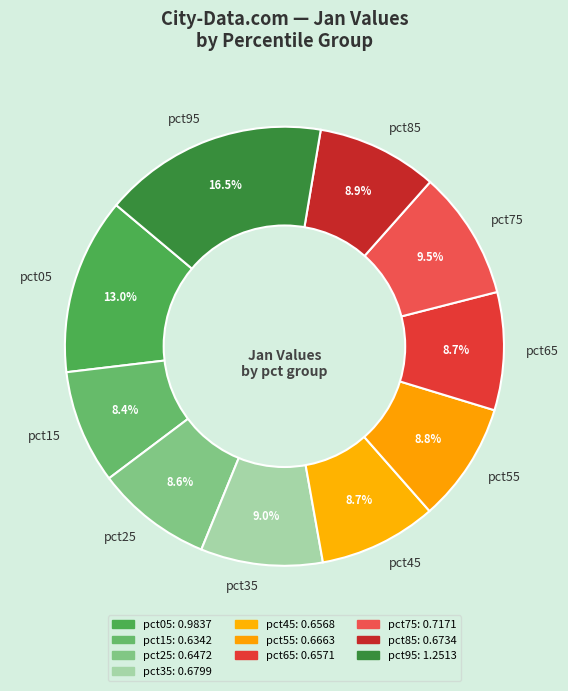

To the nearest percent, what is the difference between the largest and smallest slice percentages?

8%